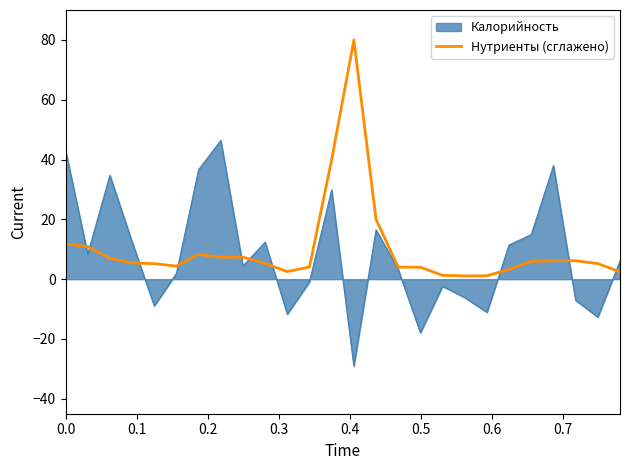

Rank the series by their maximum value, from lowest to highest.

Калорийность, Нутриенты (сглажено)